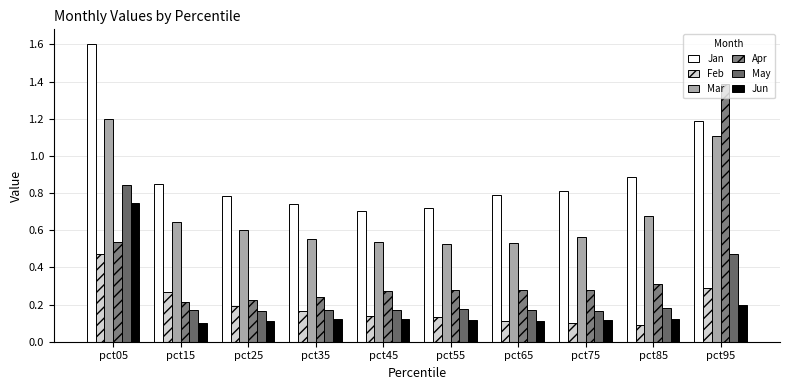

How many distinct data groups are displayed?

6